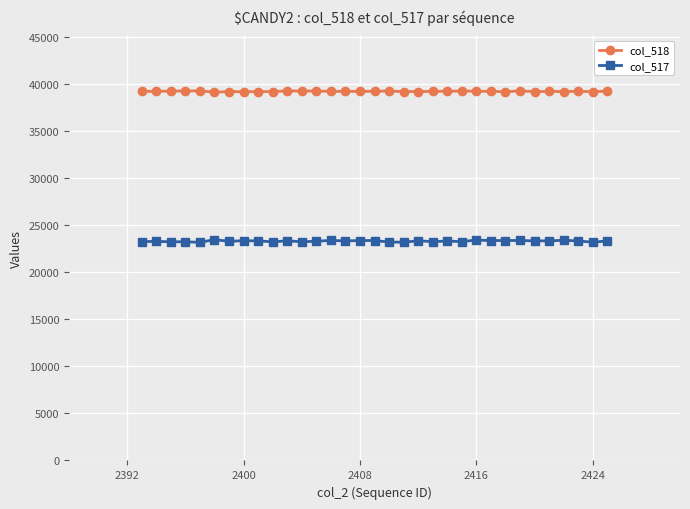

What is the smallest value displayed?

23185